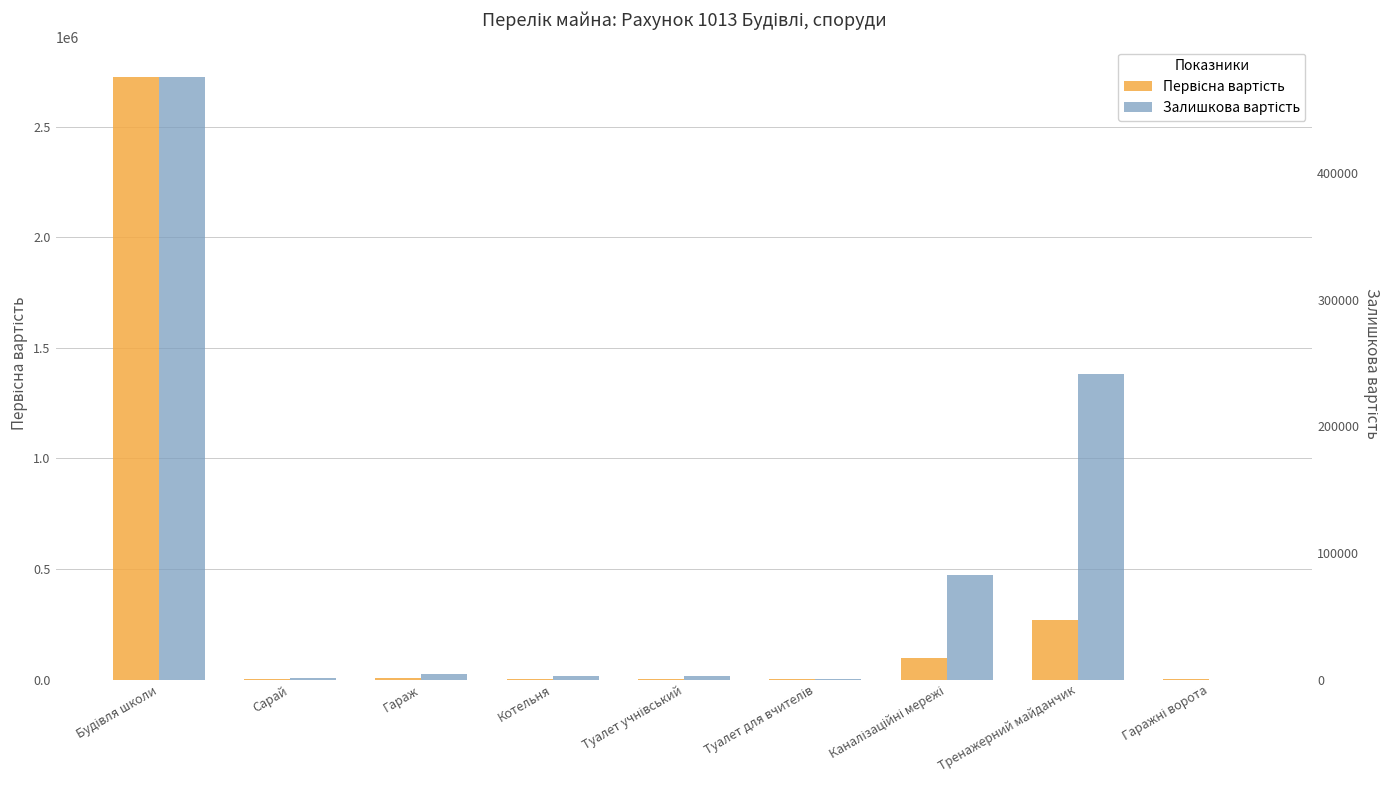

How many data points in Залишкова вартість are above 2725?

5